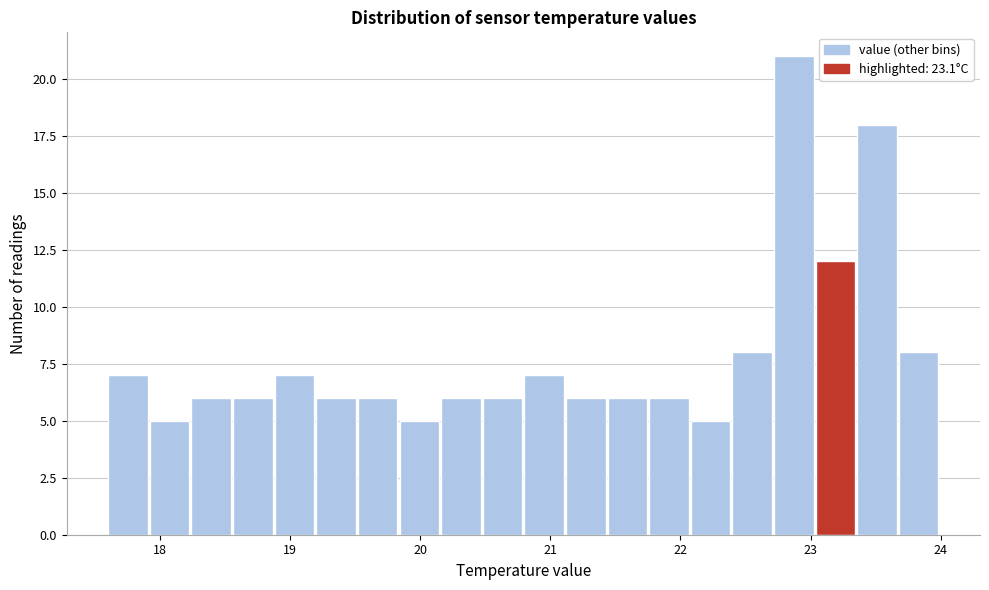

Around what value on the x-axis is the tallest bar? Give the approximate position of its centre, as read against the axis.

22.9